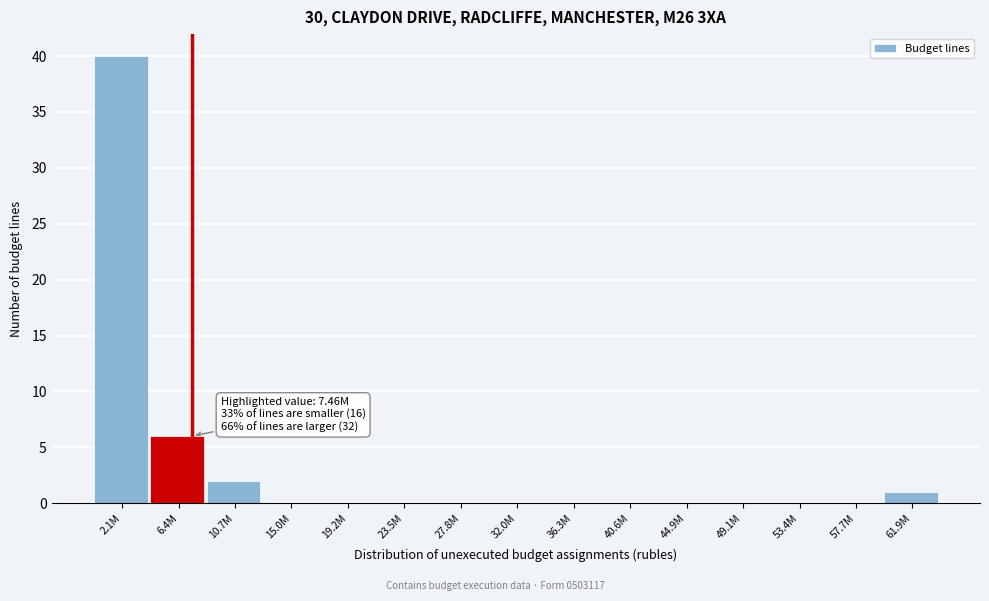

Reading left to right, transcribe all the data shown in this chart.

2.1M=40	6.4M=6	10.7M=2	15.0M=0	19.2M=0	23.5M=0	27.8M=0	32.0M=0	36.3M=0	40.6M=0	44.9M=0	49.1M=0	53.4M=0	57.7M=0	61.9M=1